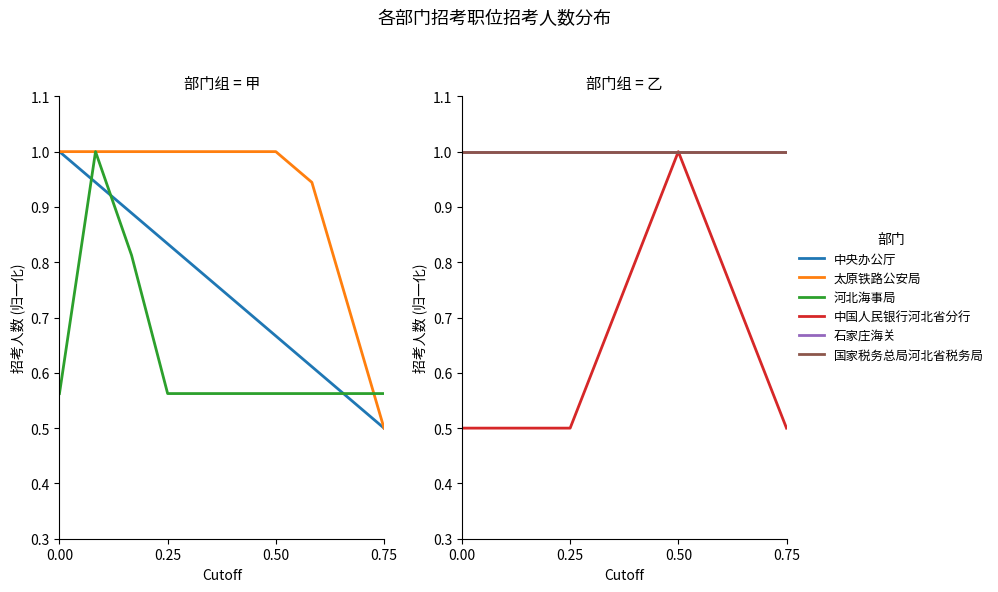

Reading left to right, extract all data points from this chart.

中央办公厅: 1.0	0.9	0.9	0.8	0.8	0.7	0.7	0.6	0.6	0.5
太原铁路公安局: 1.0	1.0	1.0	1.0	1.0	1.0	1.0	0.9	0.7	0.5
河北海事局: 0.6	1.0	0.8	0.6	0.6	0.6	0.6	0.6	0.6	0.6
中国人民银行河北省分行: 0.5	0.5	0.5	0.5	0.7	0.8	1.0	0.8	0.7	0.5
石家庄海关: 1.0	1.0	1.0	1.0	1.0	1.0	1.0	1.0	1.0	1.0
国家税务总局河北省税务局: 1.0	1.0	1.0	1.0	1.0	1.0	1.0	1.0	1.0	1.0